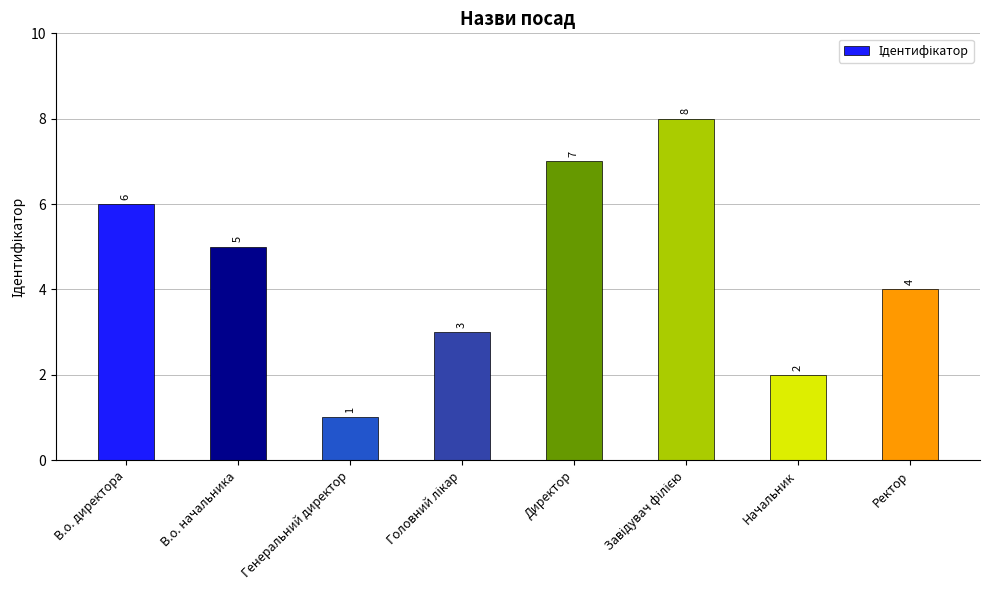

True or false: the data shows 2 at Генеральний директор.

False